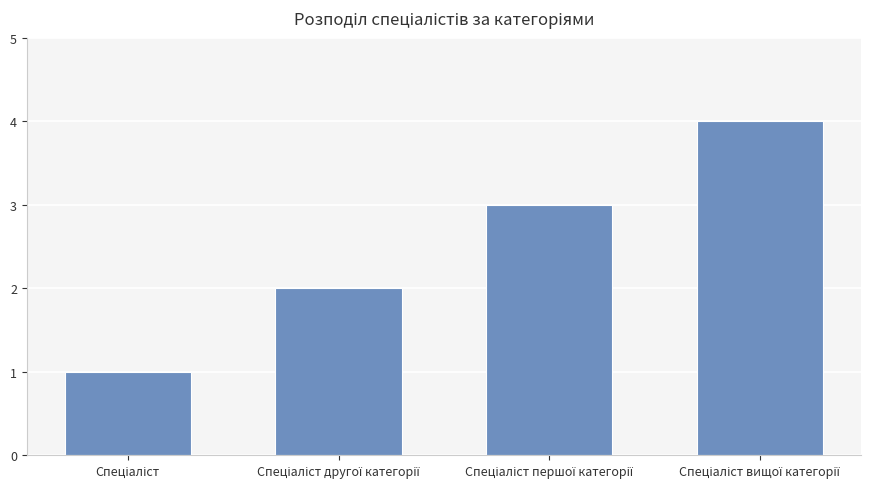

What is the maximum value shown in the chart?

4